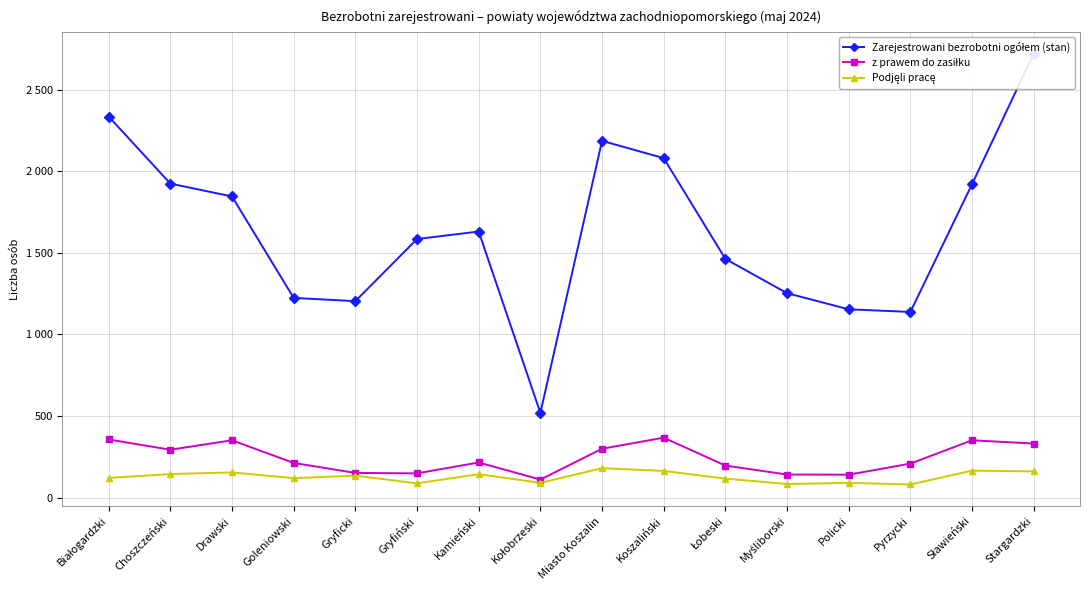

At which label does Zarejestrowani bezrobotni ogółem (stan) first exceed 1631?

Białogardzki